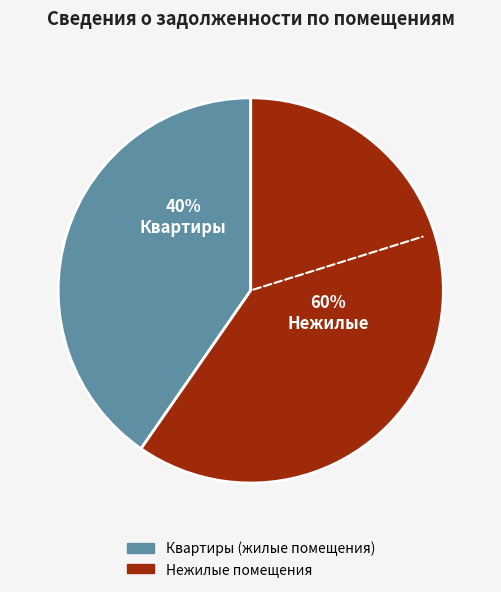

Is it true that Нежилые помещения is 60% of the pie?

True